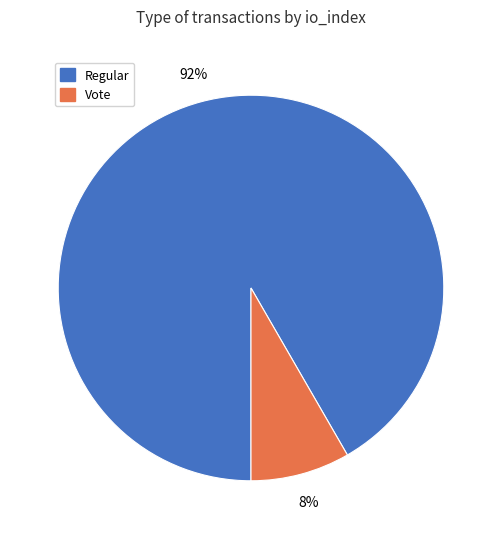

To the nearest percent, what is the average slice percentage?

50%